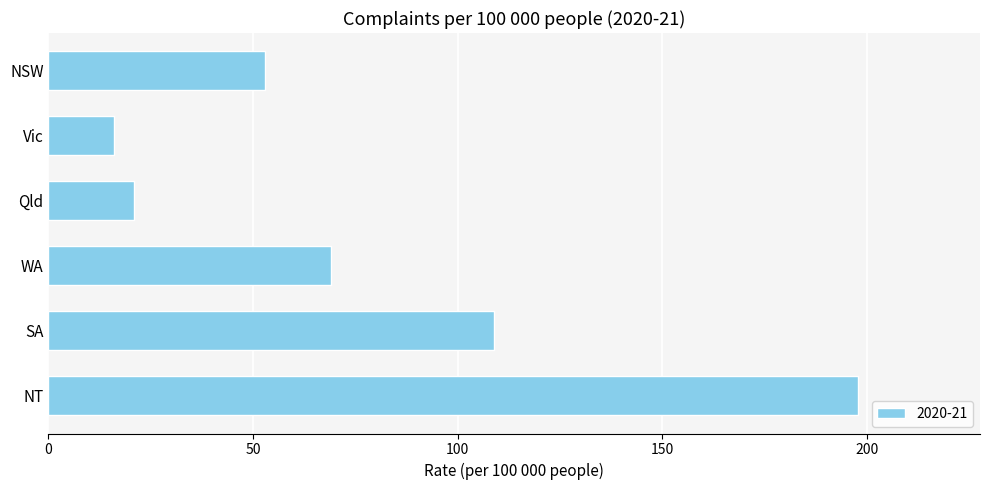

Approximately how many times larger is the value at NT compared to NSW?

3.7